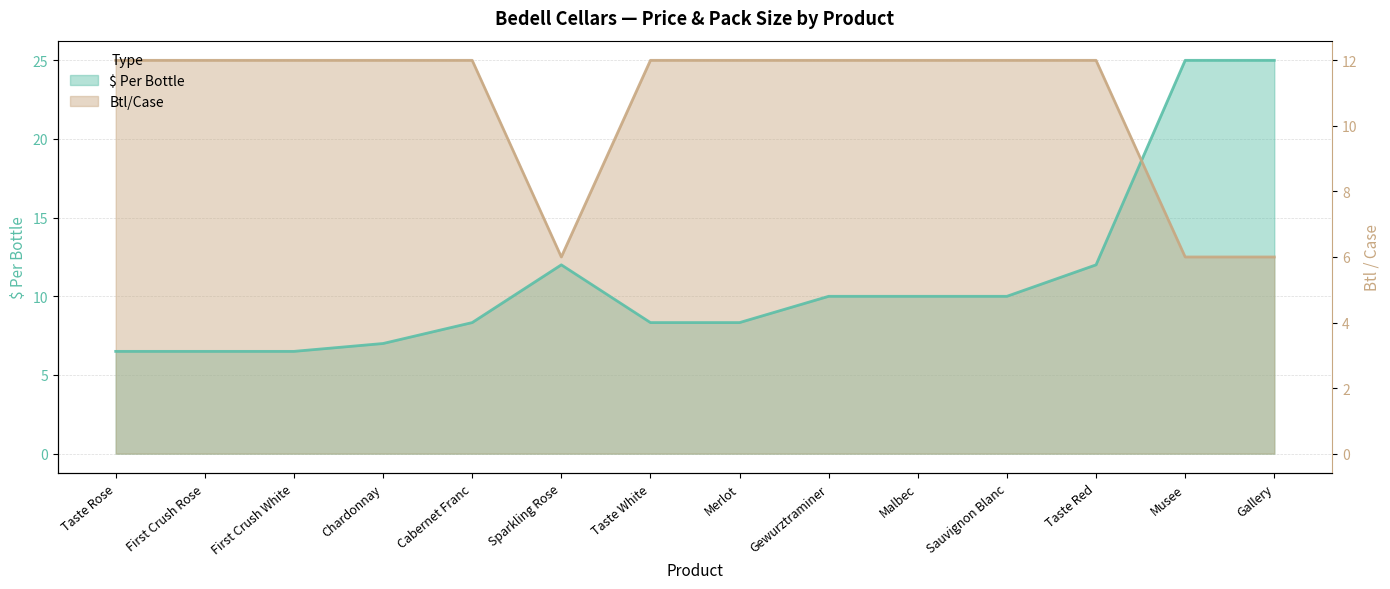

How many categories are shown in the chart?

14